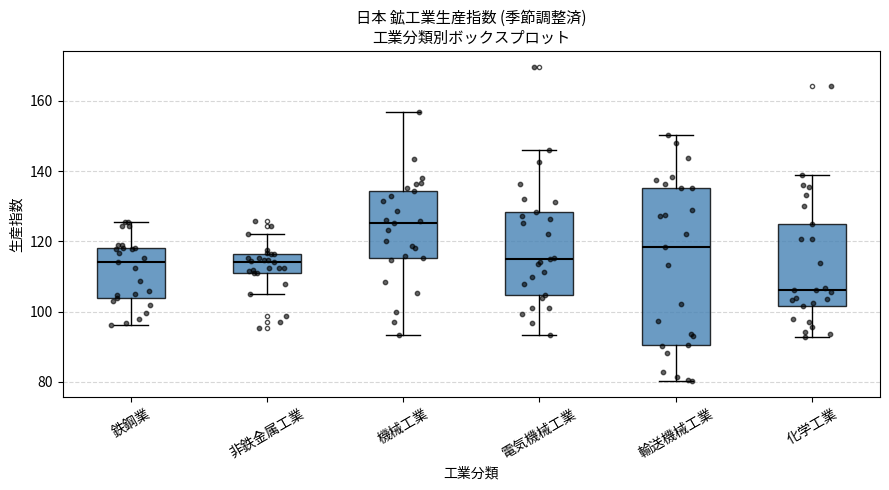

Reading left to right, read every box against the y-axis: the position of its median line, the range the box covers, and the ends of its whiskers. The values are not printed on the chart, so give them approximately, as read against the axis.

鉄鋼業: median 114, box 104 to 118, whiskers 96 to 126
非鉄金属工業: median 114, box 112 to 116, whiskers 106 to 122
機械工業: median 126, box 116 to 134, whiskers 94 to 156
電気機械工業: median 116, box 104 to 128, whiskers 94 to 146
輸送機械工業: median 118, box 90 to 136, whiskers 80 to 150
化学工業: median 106, box 102 to 124, whiskers 92 to 138